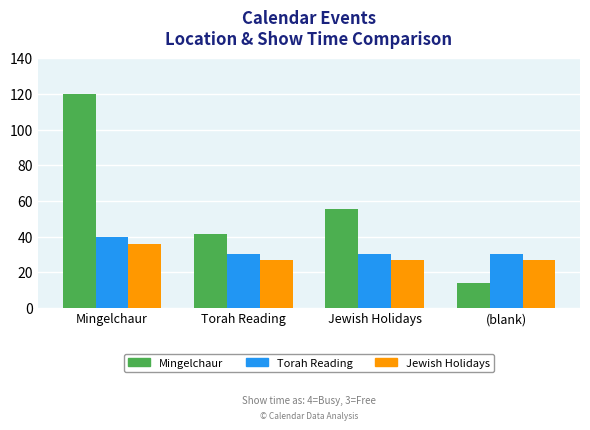

Are the bars grouped side by side (vs. stacked)?

Yes